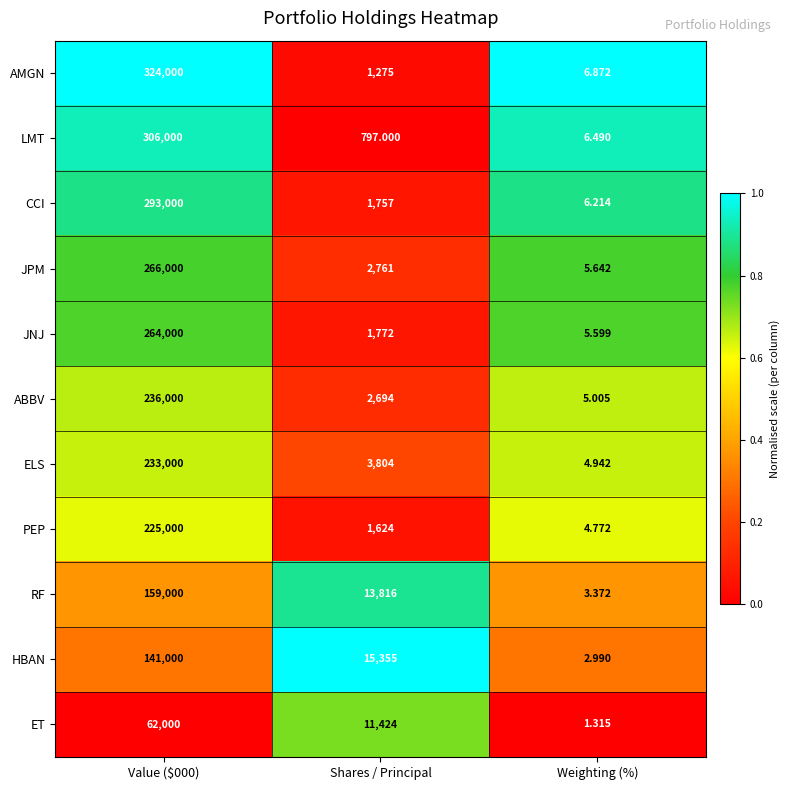

At which label does HBAN reach its minimum?

Weighting (%)